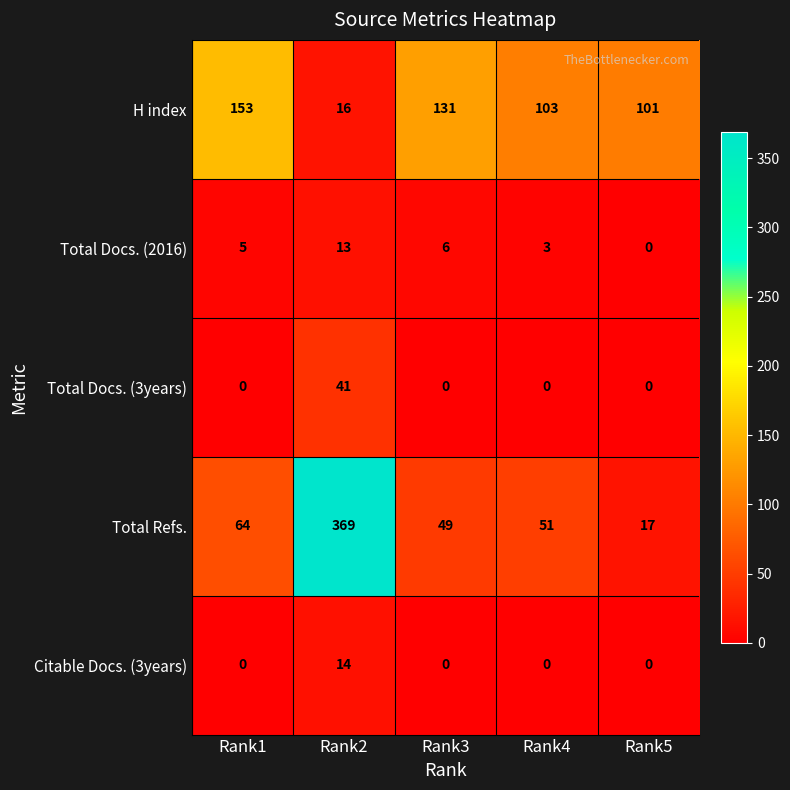

Which series has the widest spread of values?

Total Refs.